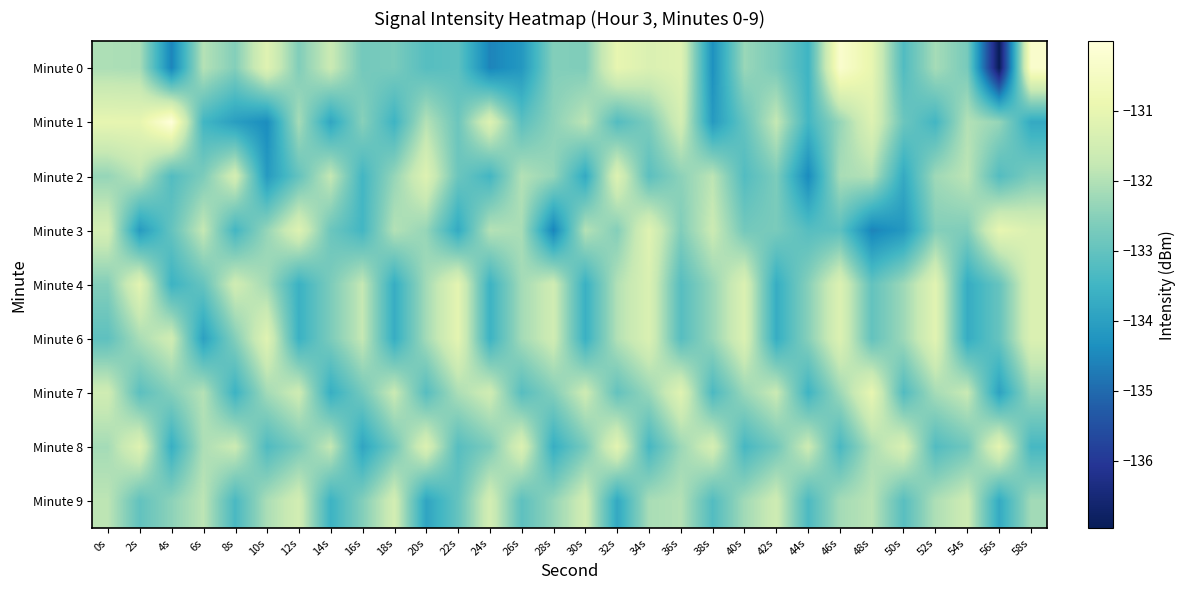

Rank the series at 42s from lowest to highest value.

Minute 4, Minute 6, Minute 8, Minute 0, Minute 3, Minute 2, Minute 1, Minute 7, Minute 9